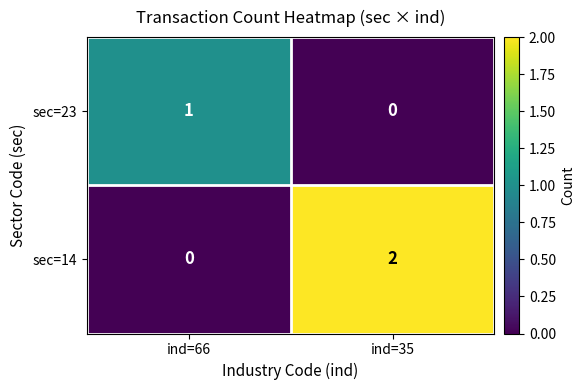

At ind=66, list the series in order from smallest to largest.

sec=14, sec=23